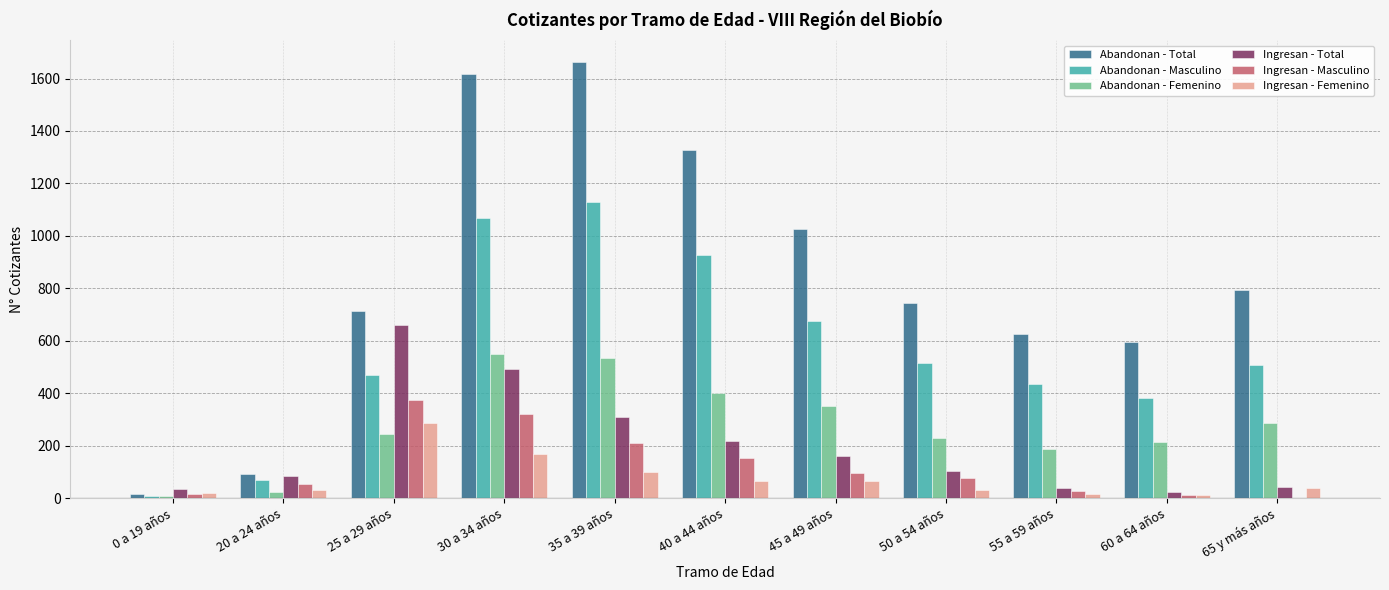

What is the maximum value for Ingresan - Masculino?

373